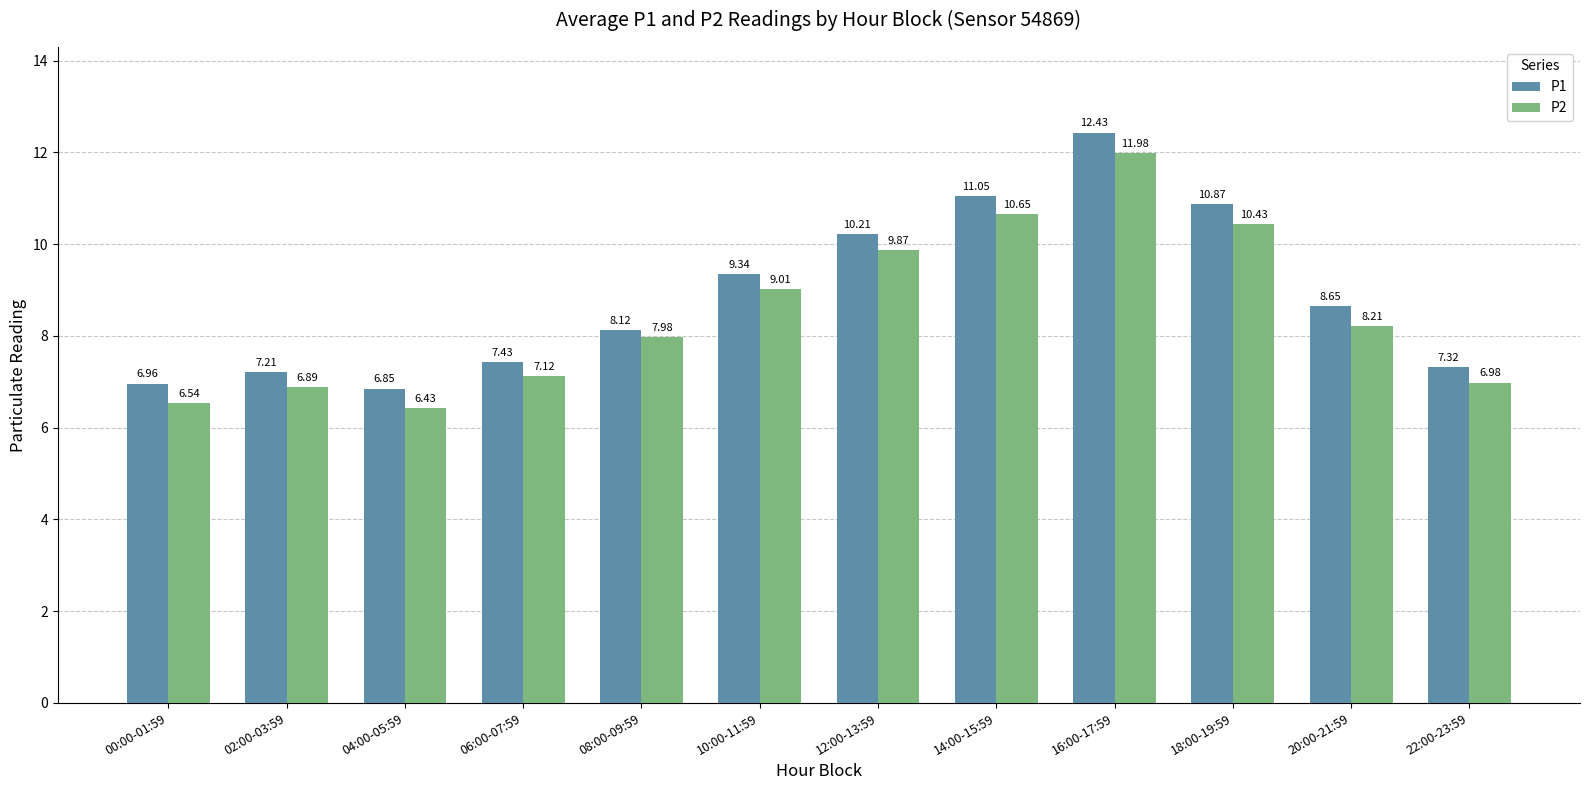

How many groups of bars are there?

12